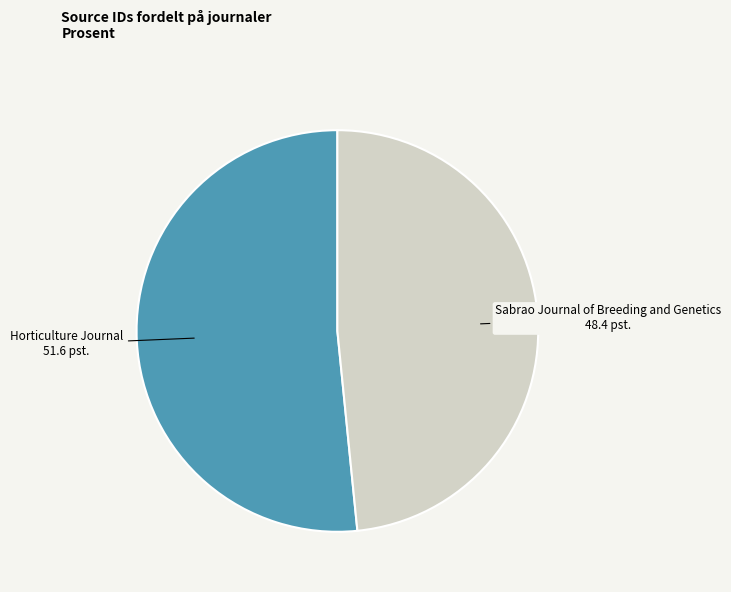

Does any single category account for the majority?

Yes